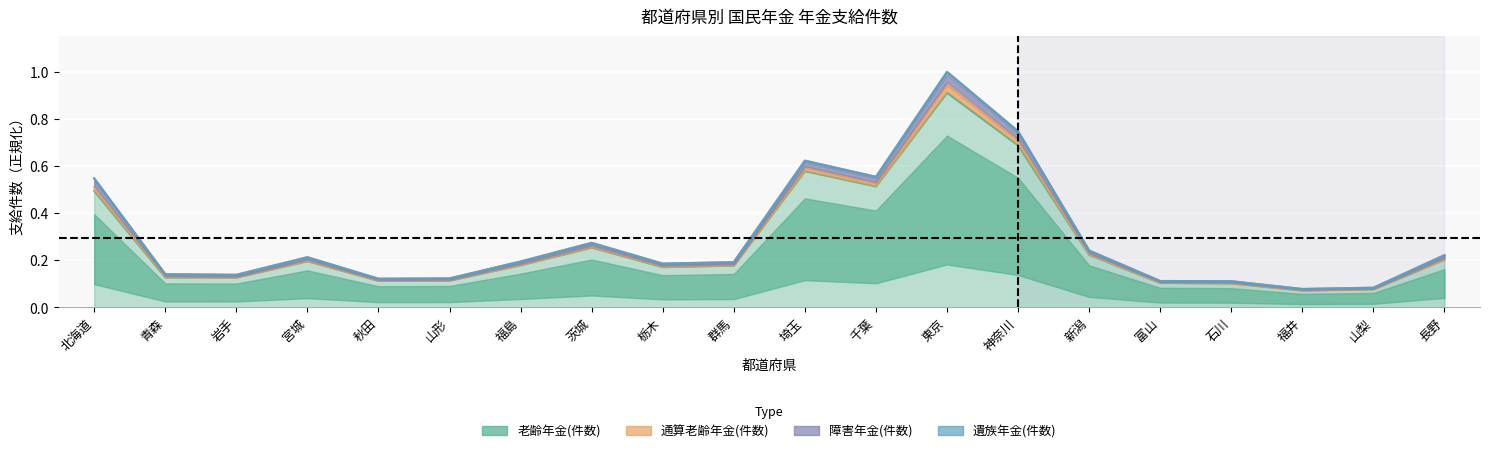

What is the difference between the maximum and second lowest values in the 老齢年金(件数) series?

0.8